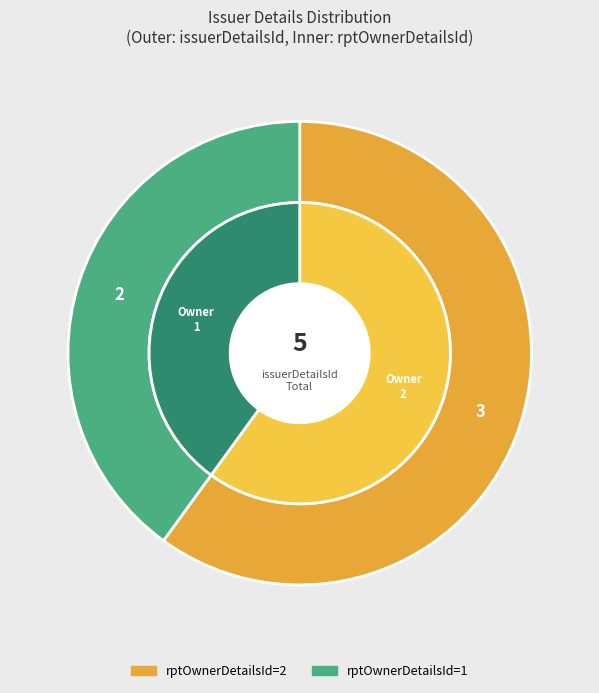

To the nearest percent, what is the combined percentage of 2 and 1?

100%